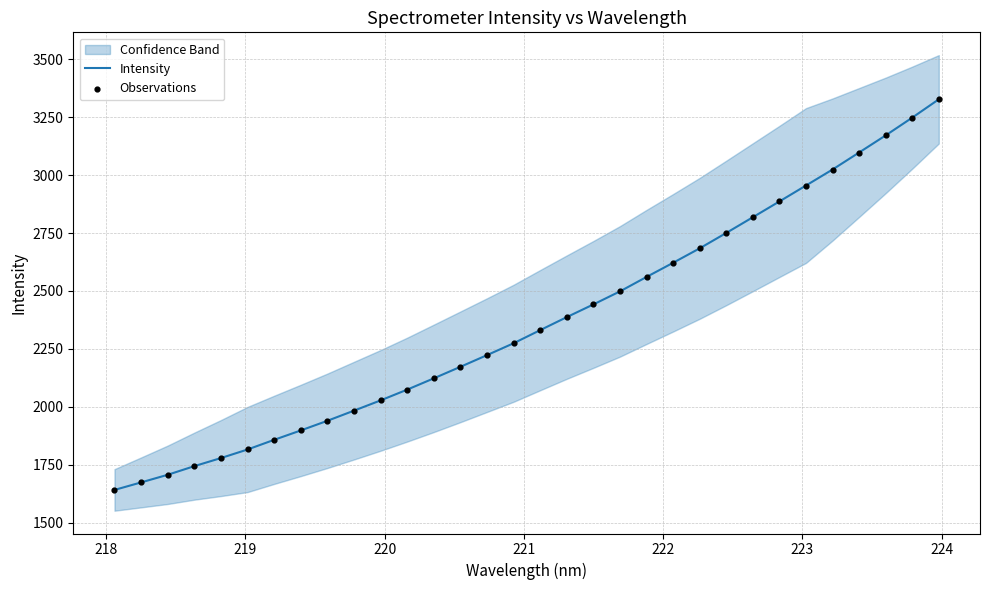

What is the minimum value for Intensity?

1641.4